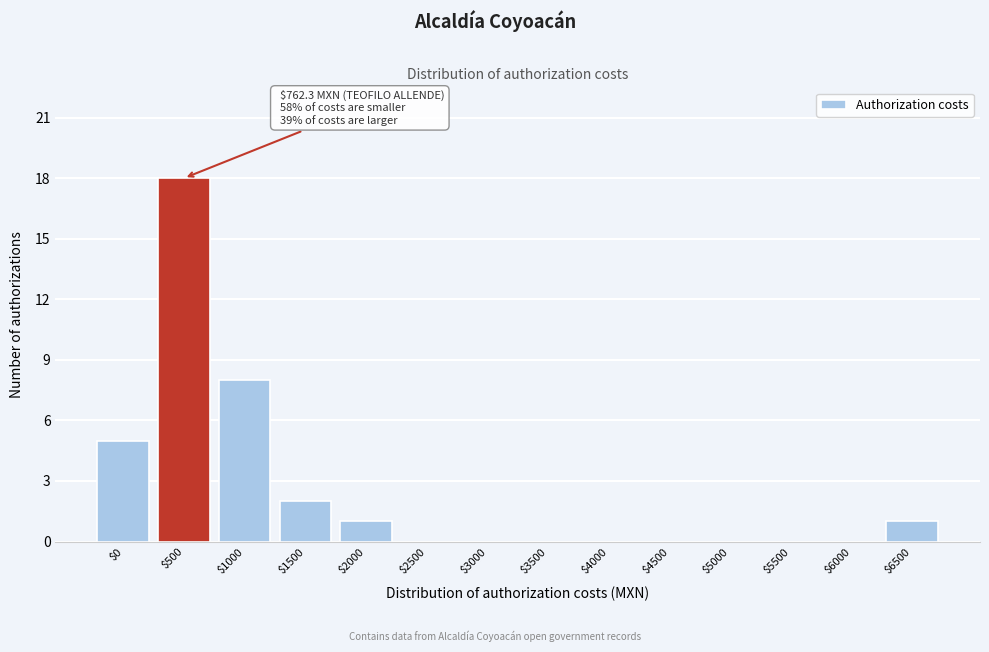

At which label is the value closest to 9?

$1000